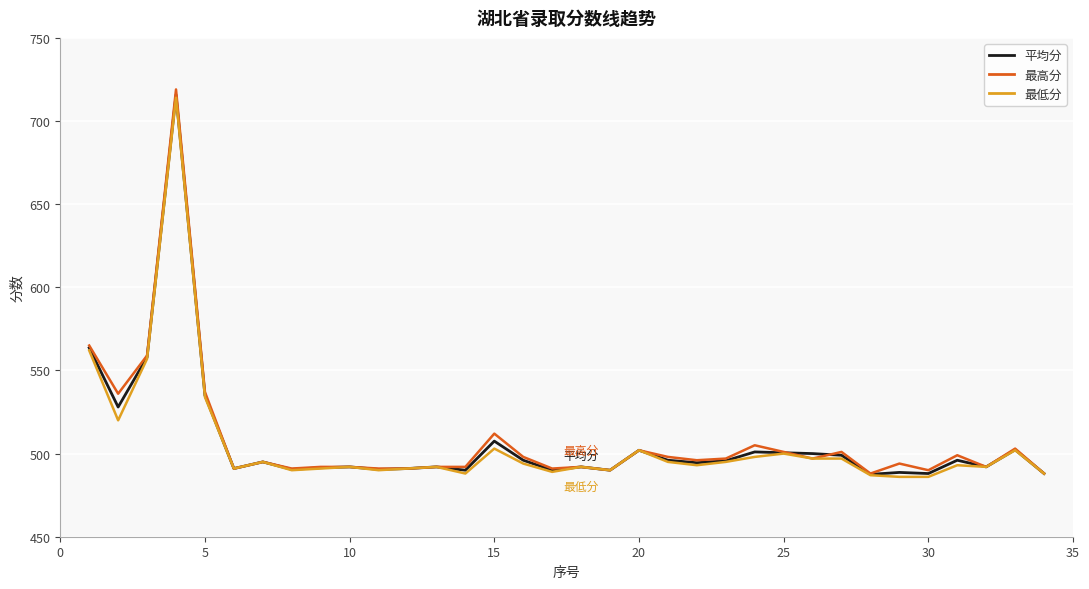

What is the minimum value for 最低分?

486.0